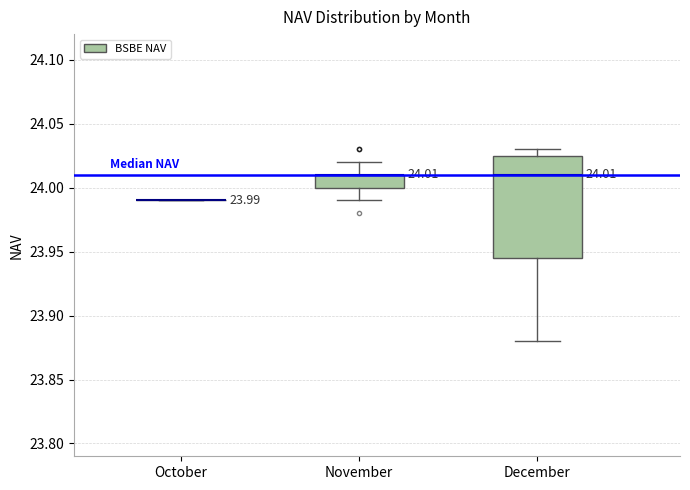

Which box is the tallest, from its lower edge to its upper edge?

December